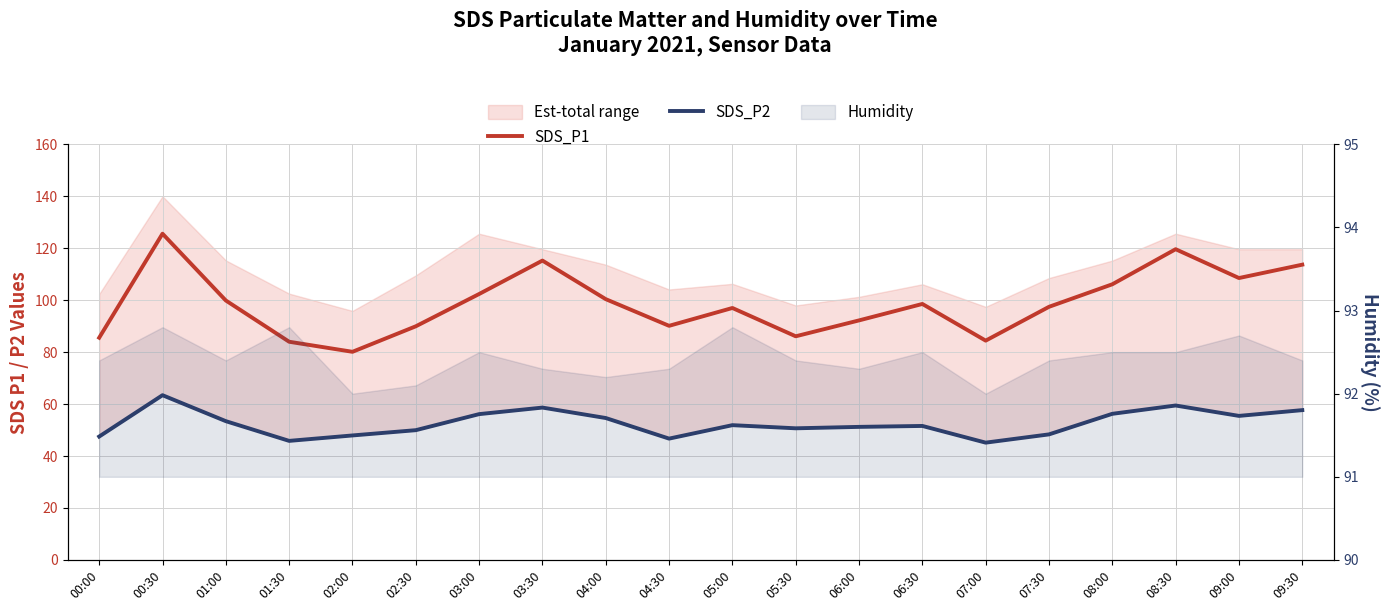

How many interior local valleys does the SDS_P1 series have?

5